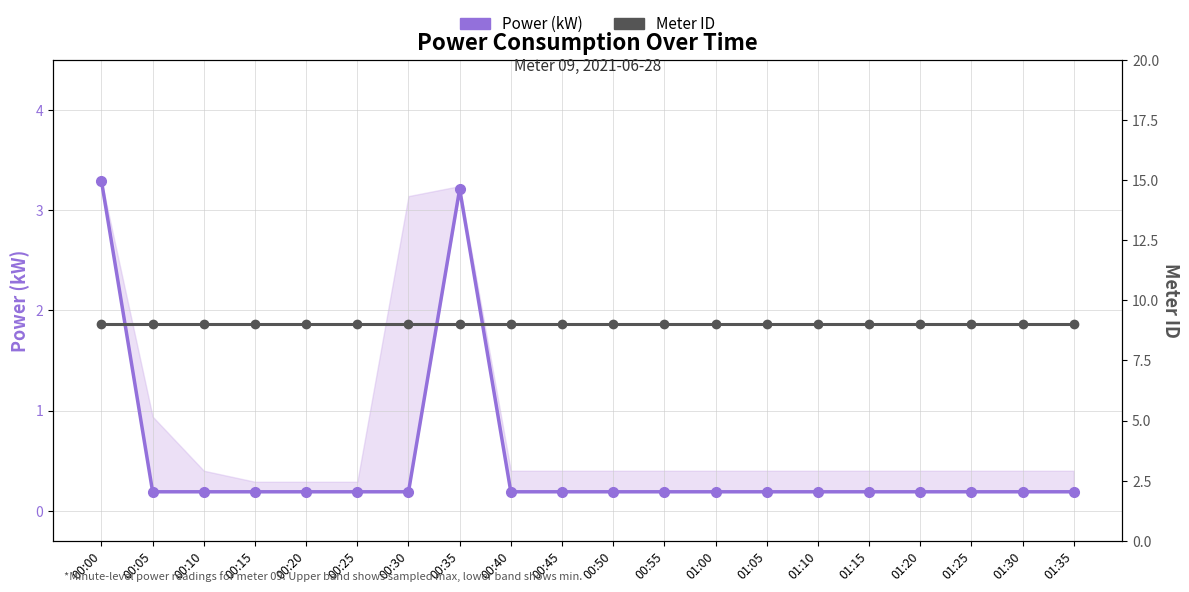

What are all the series names shown in the legend?

Power (kW), Meter ID